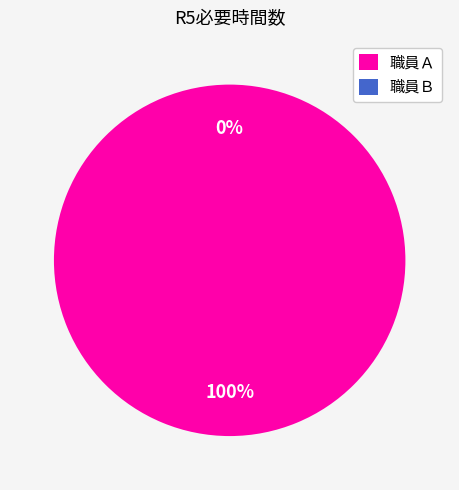

To the nearest percent, what is the difference between the largest and smallest slice percentages?

100%